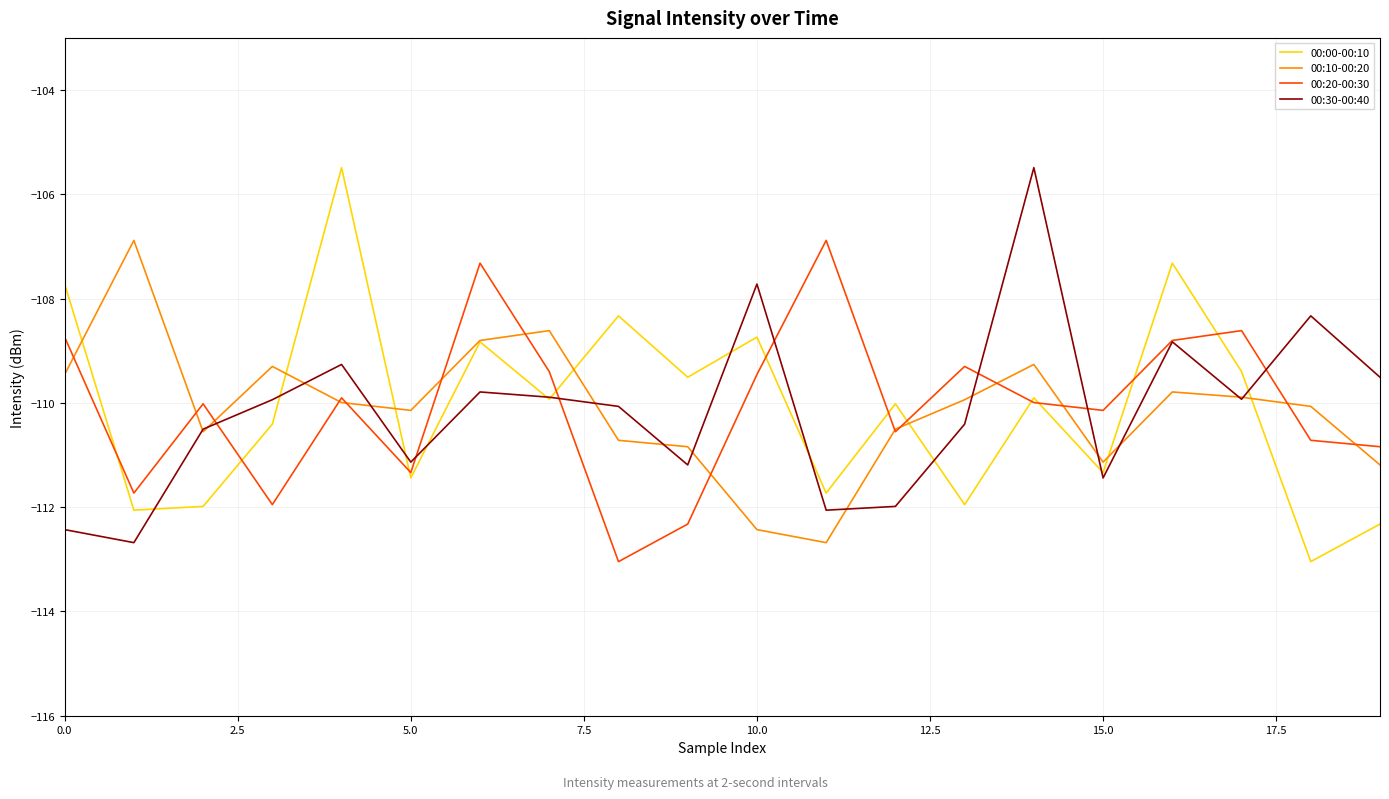

What is the smallest value displayed?

-113.0